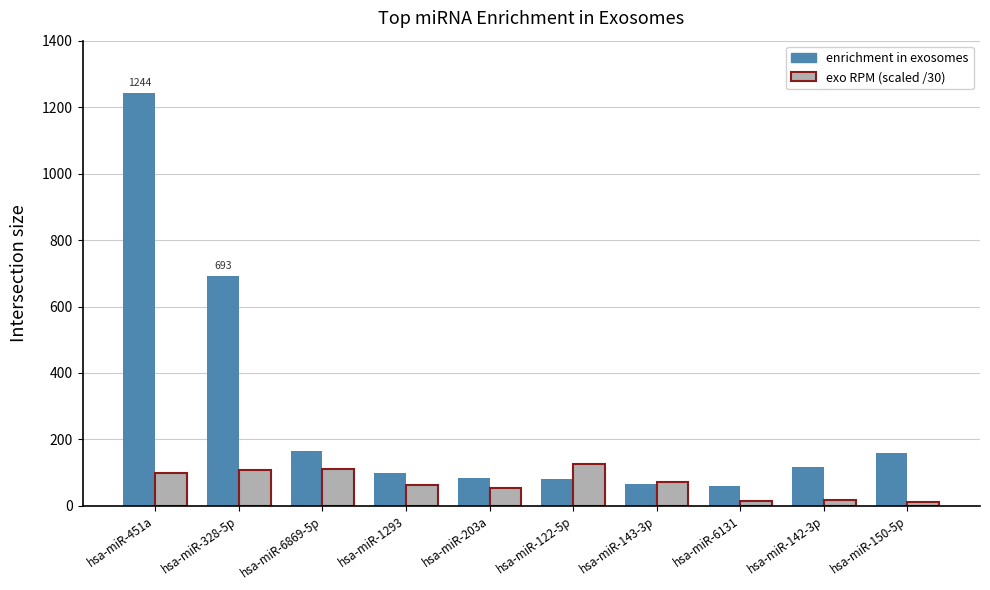

What is the value of the enrichment in exosomes bar at the 1st from the left?

1243.8